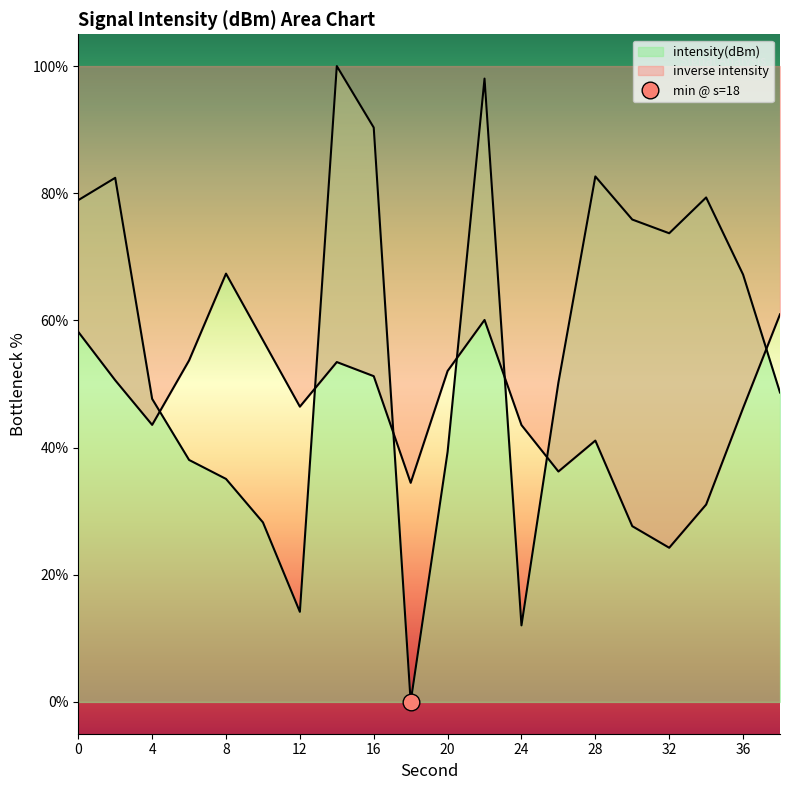

List the labels in order of value, smallest first.

18, 24, 12, 10, 8, 6, 20, 4, 38, 26, 36, 32, 30, 0, 34, 2, 28, 16, 22, 14